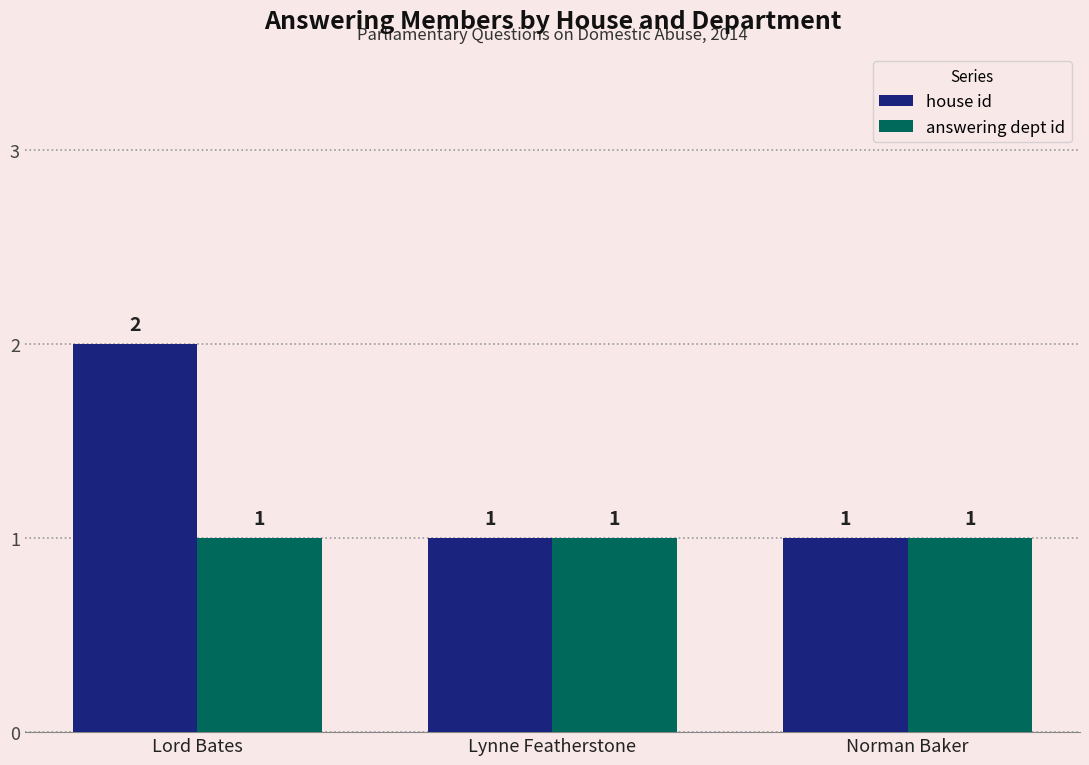

True or false: house id has a value of 3 at Lord Bates.

False